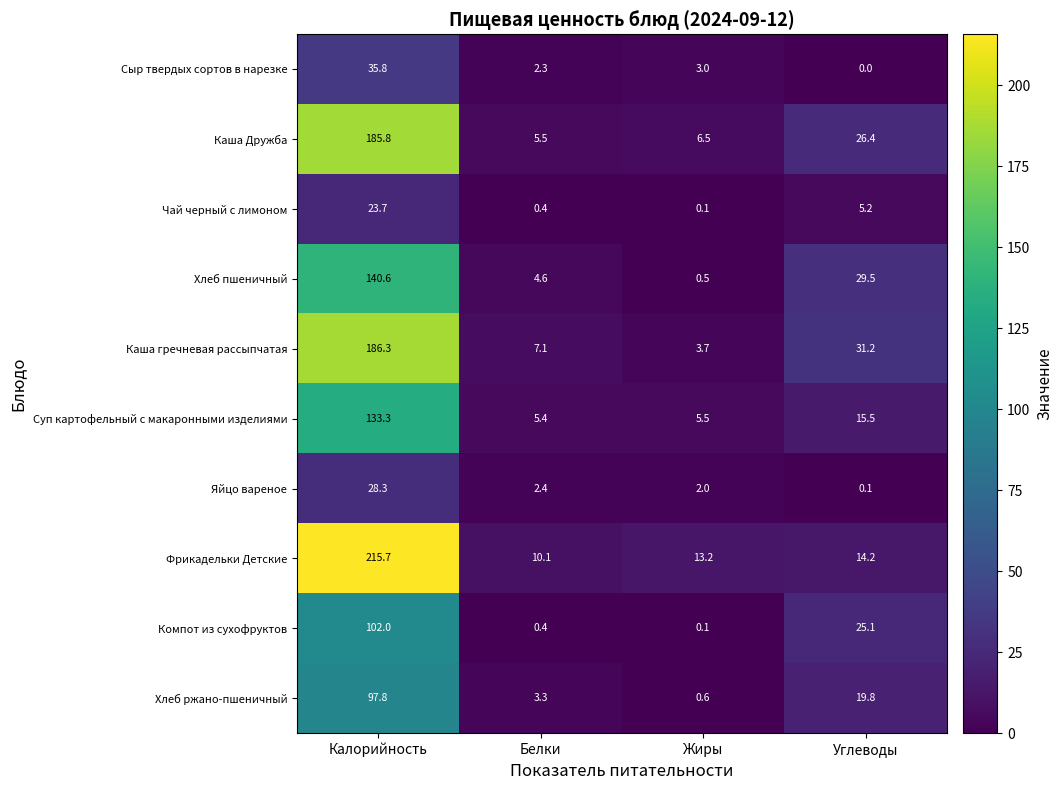

Rank the series by their maximum value, from lowest to highest.

Чай черный с лимоном, Яйцо вареное, Сыр твердых сортов в нарезке, Хлеб ржано-пшеничный, Компот из сухофруктов, Суп картофельный с макаронными изделиями, Хлеб пшеничный, Каша Дружба, Каша гречневая рассыпчатая, Фрикадельки Детские